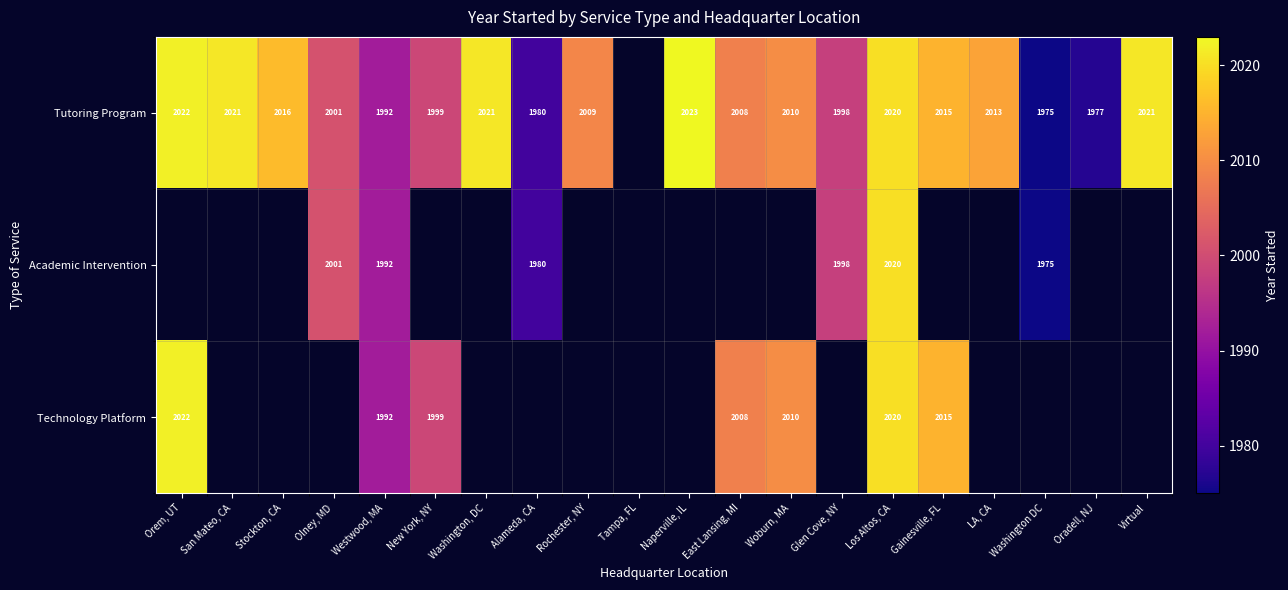

Is the value of Technology Platform at New York, NY greater than the value of Tutoring Program at Naperville, IL?

No